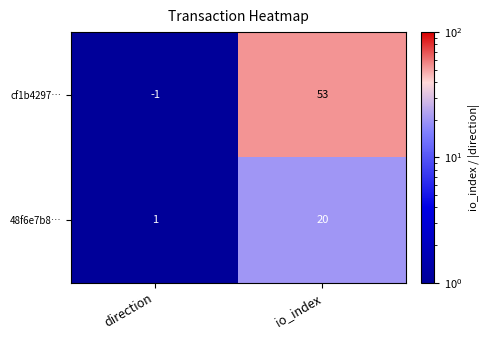

At how many categories does at least one series exceed 38?

1